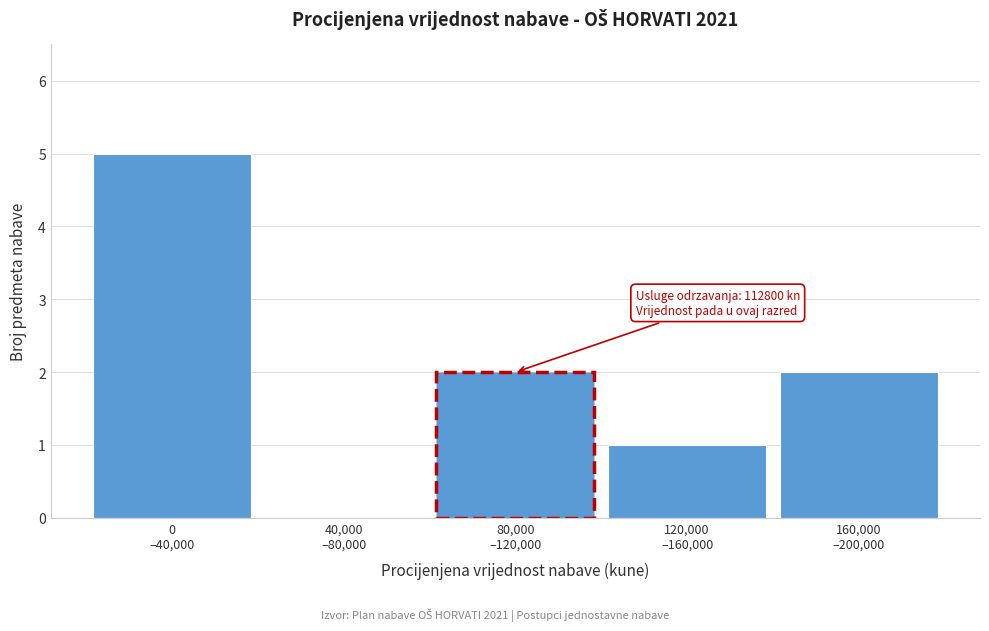

What is the maximum value shown in the chart?

5